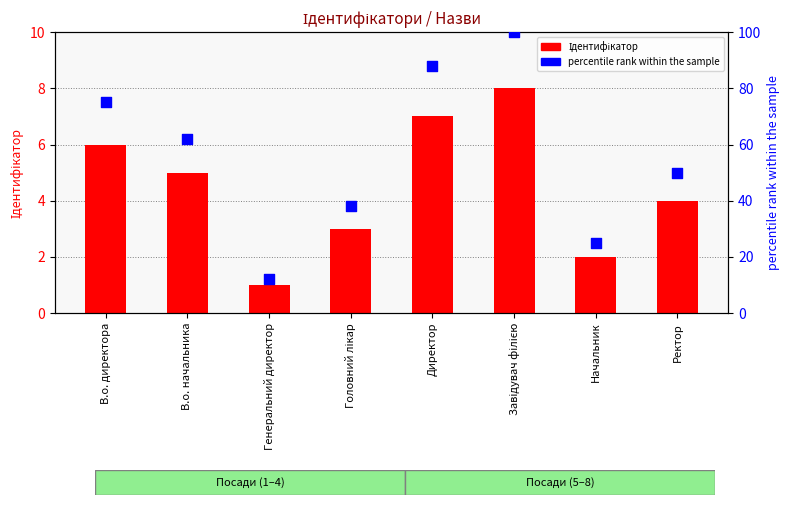

At which category is the sum across all series the highest?

Завідувач філією